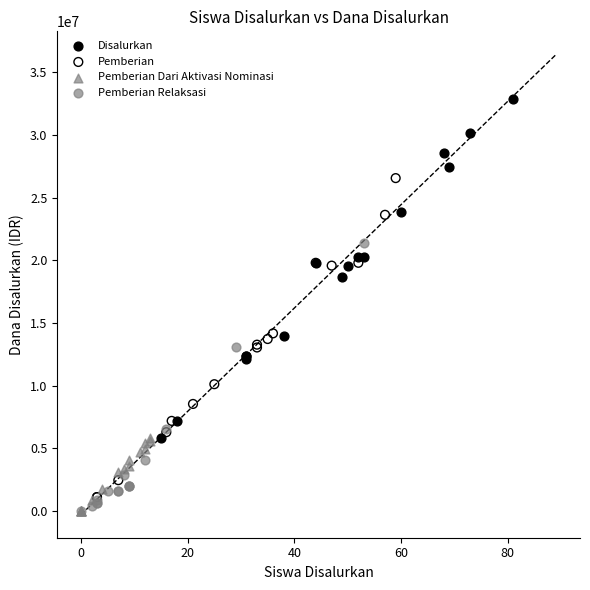

What are all the series names shown in the legend?

Disalurkan, Pemberian, Pemberian Dari Aktivasi Nominasi, Pemberian Relaksasi